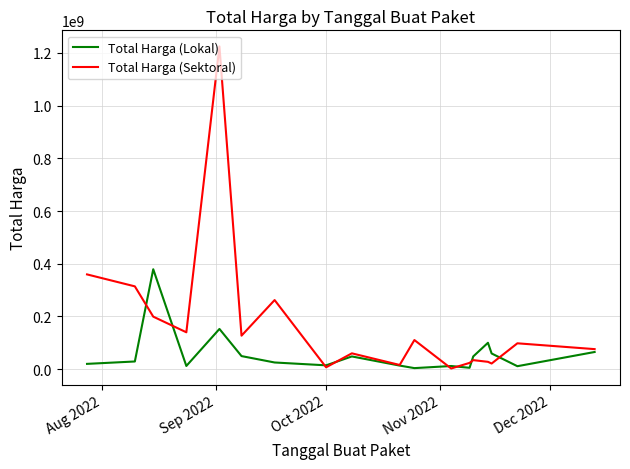

What is the average value of the Total Harga (Lokal) series?

58194167